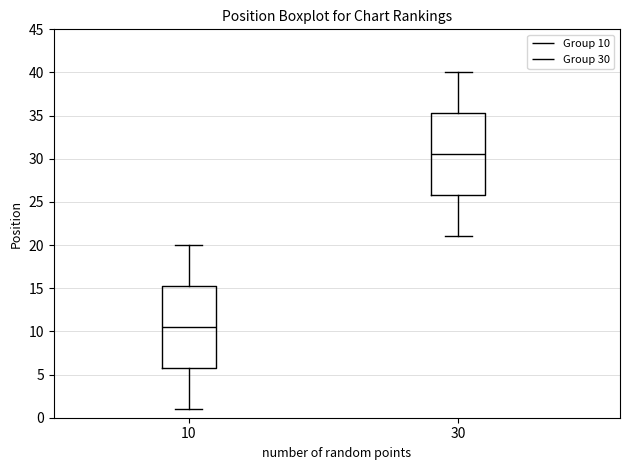

Reading left to right, transcribe this box plot: for each box, give where its median line is, the range the box spans, and where its two whiskers end, as read against the y-axis. The values are not printed on the chart, so give them approximately, as read against the axis.

10: median 10.5, box 6.0 to 15.5, whiskers 1.0 to 20.0
30: median 30.5, box 26.0 to 35.5, whiskers 21.0 to 40.0